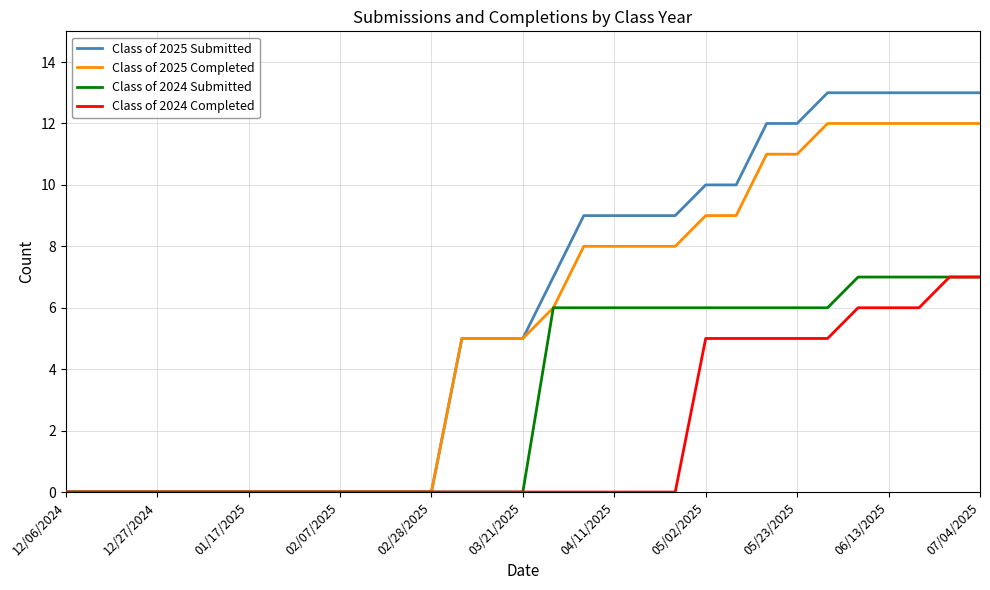

What is the maximum value shown in the chart?

13